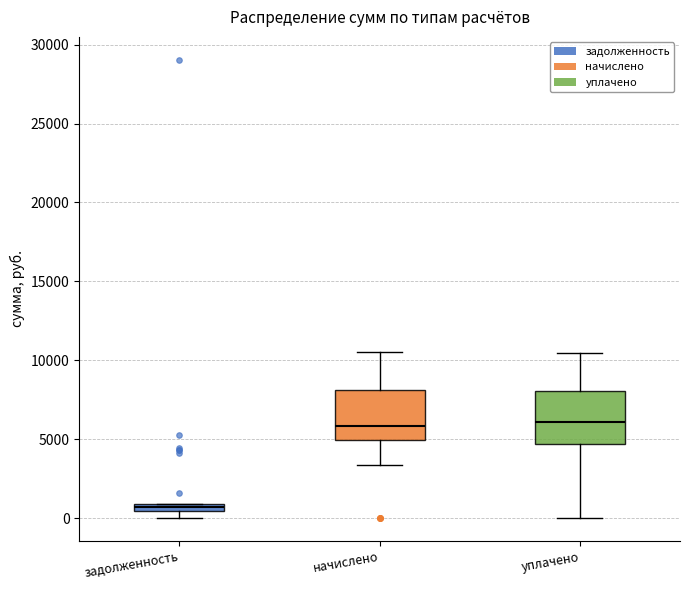

Which box has the lowest median line?

задолженность